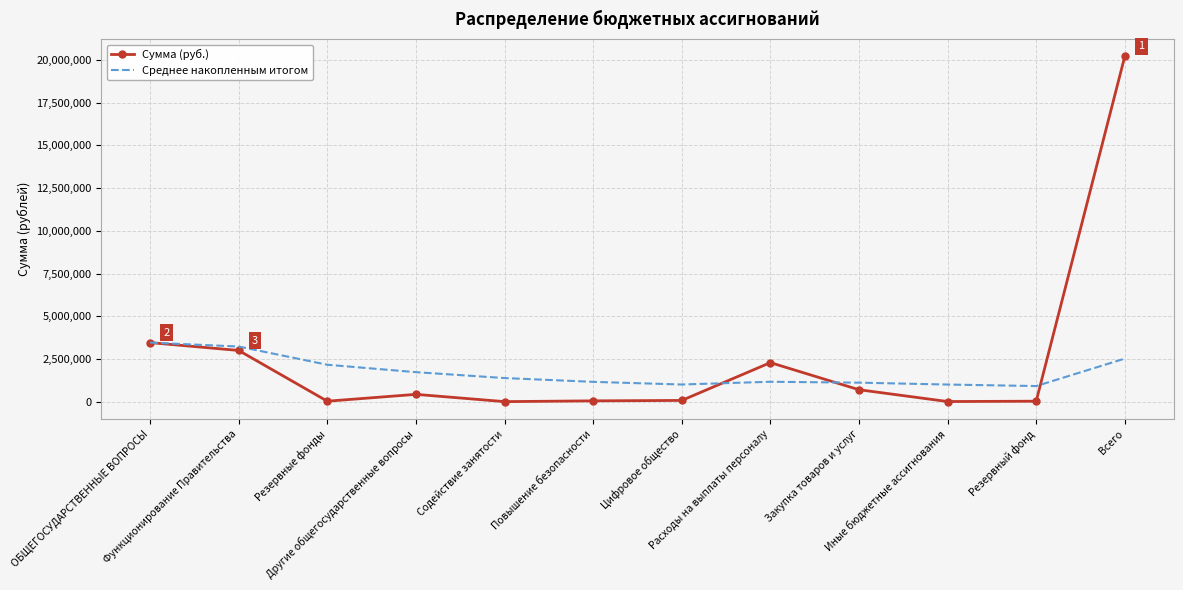

Is the value of Среднее накопленным итогом at Функционирование Правительства greater than the value of Сумма (руб.) at Функционирование Правительства?

Yes